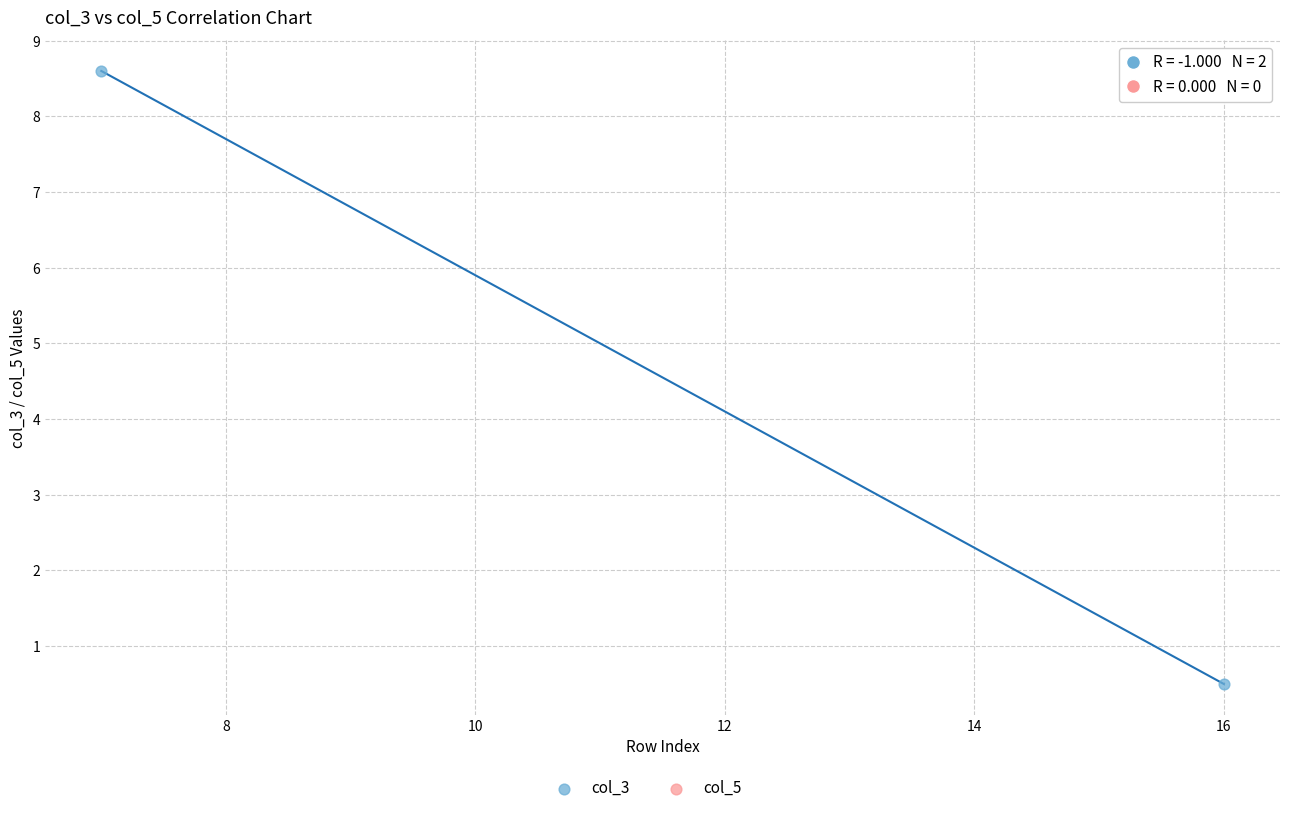

What is the range of Y values (max minus min)?

8.1